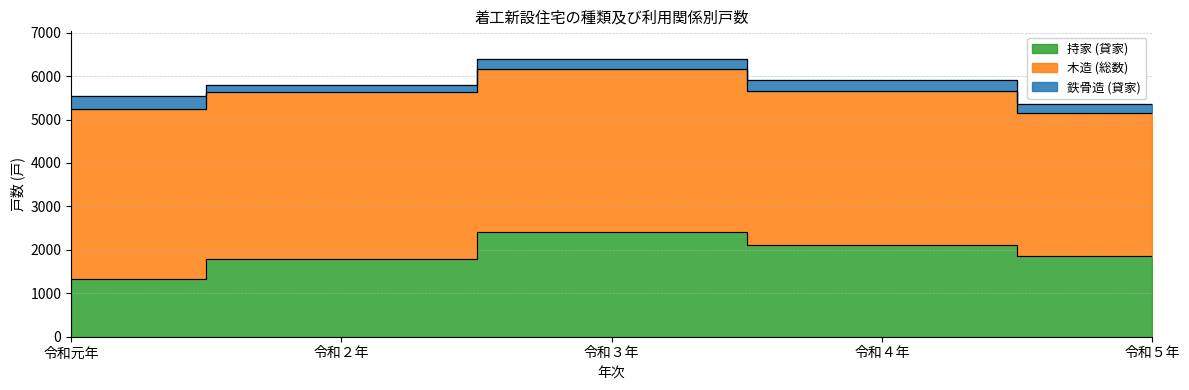

The value of 持家 (貸家) at 令和４年 is 2104. True or false?

True